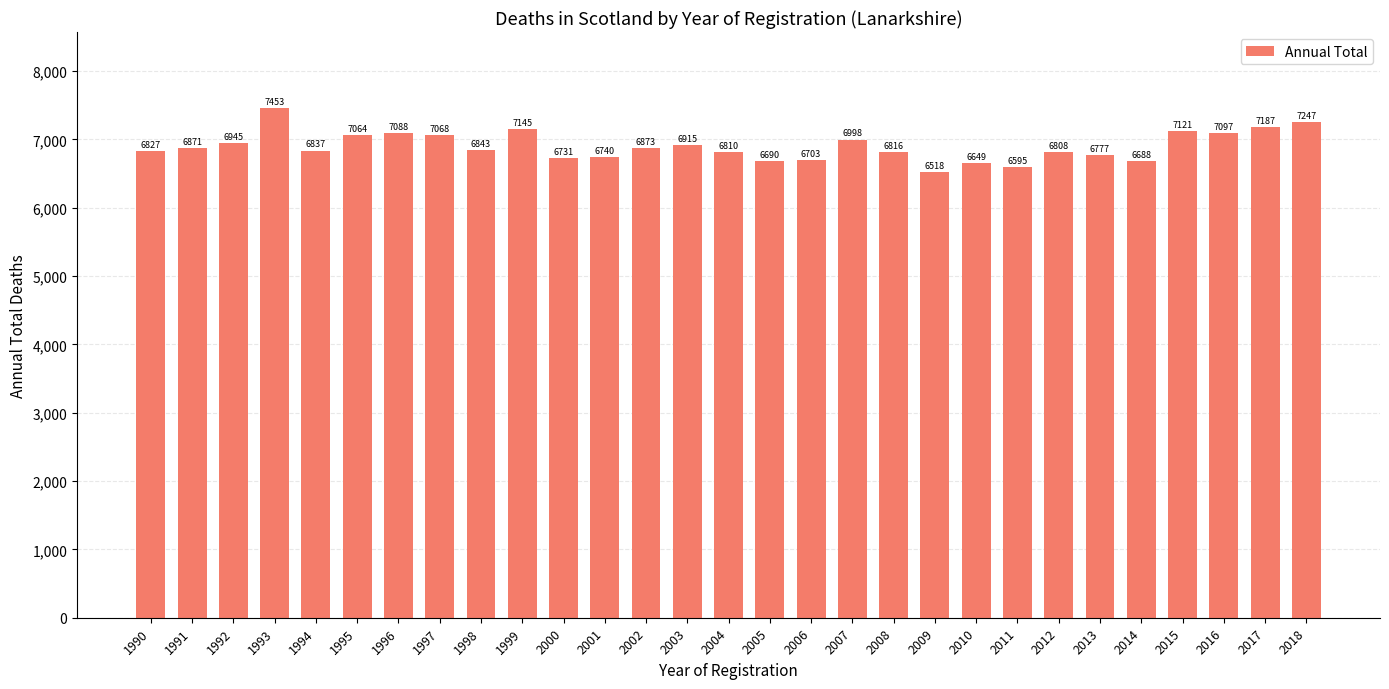

Is it true that the value at 2017 is 2563?

False